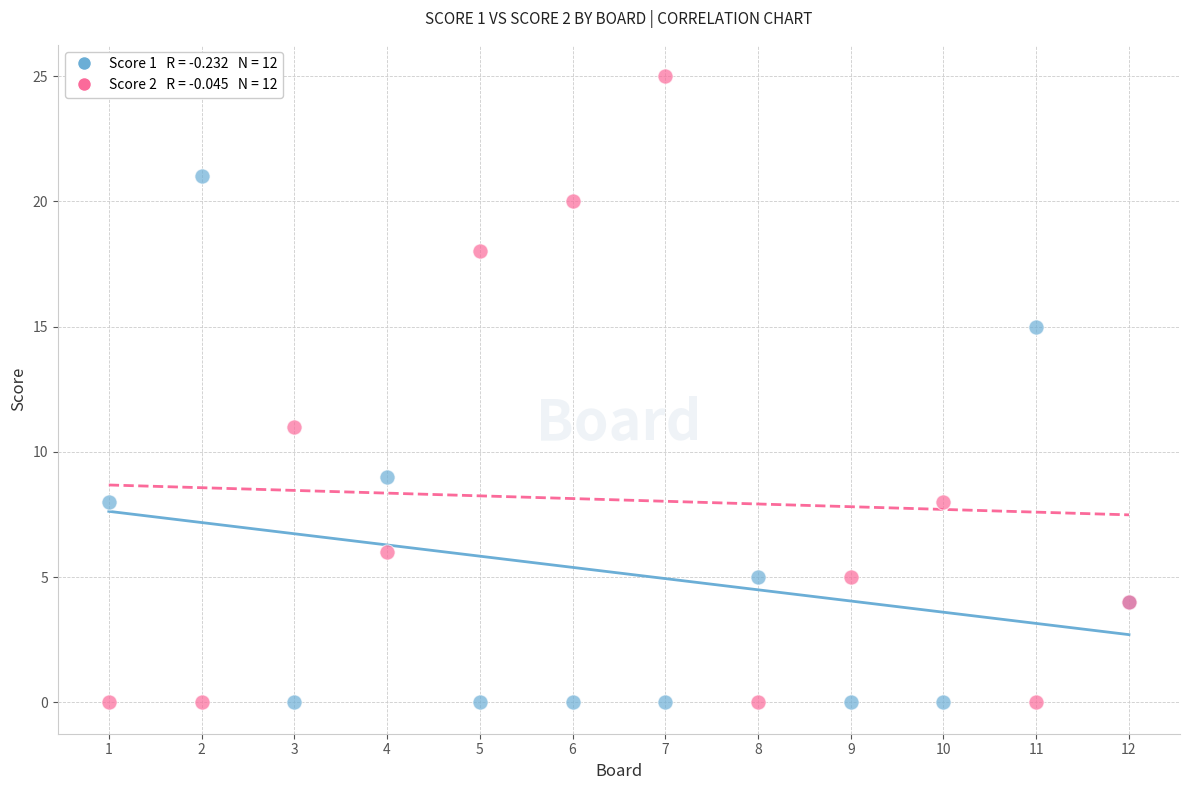

Across all series, what Y value is closest to 12?

11